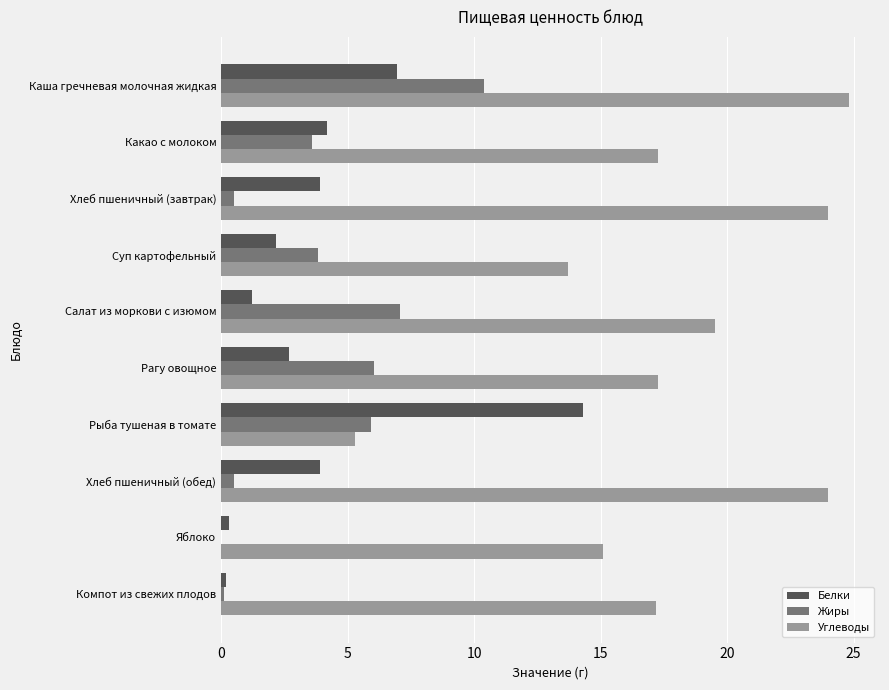

What is the total value across all series at Суп картофельный?

19.7